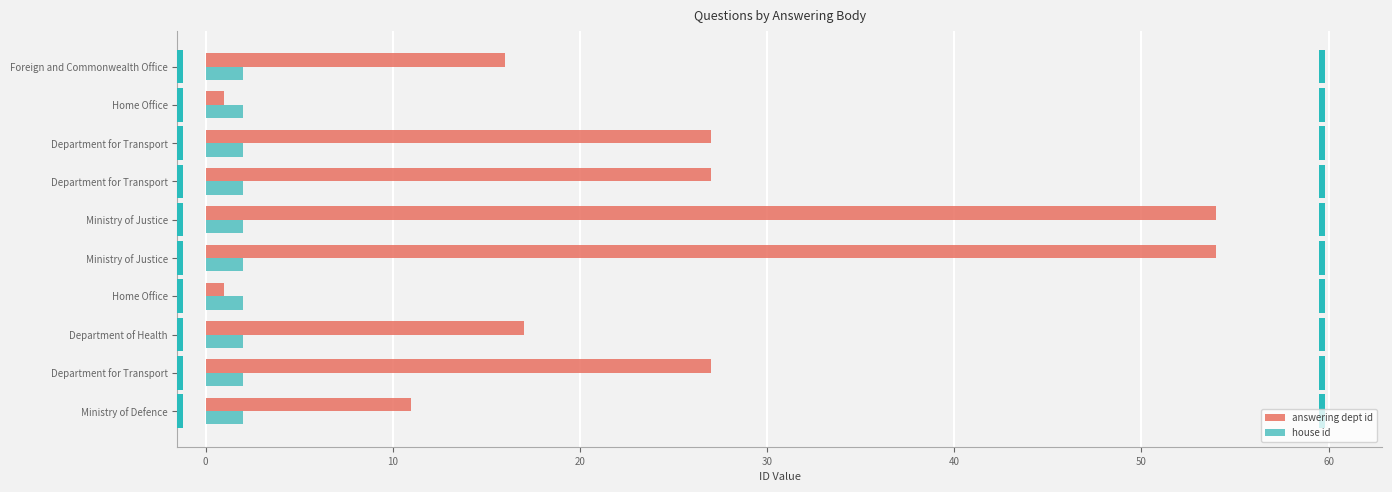

Which series changed the most between 10 and 20?

answering dept id